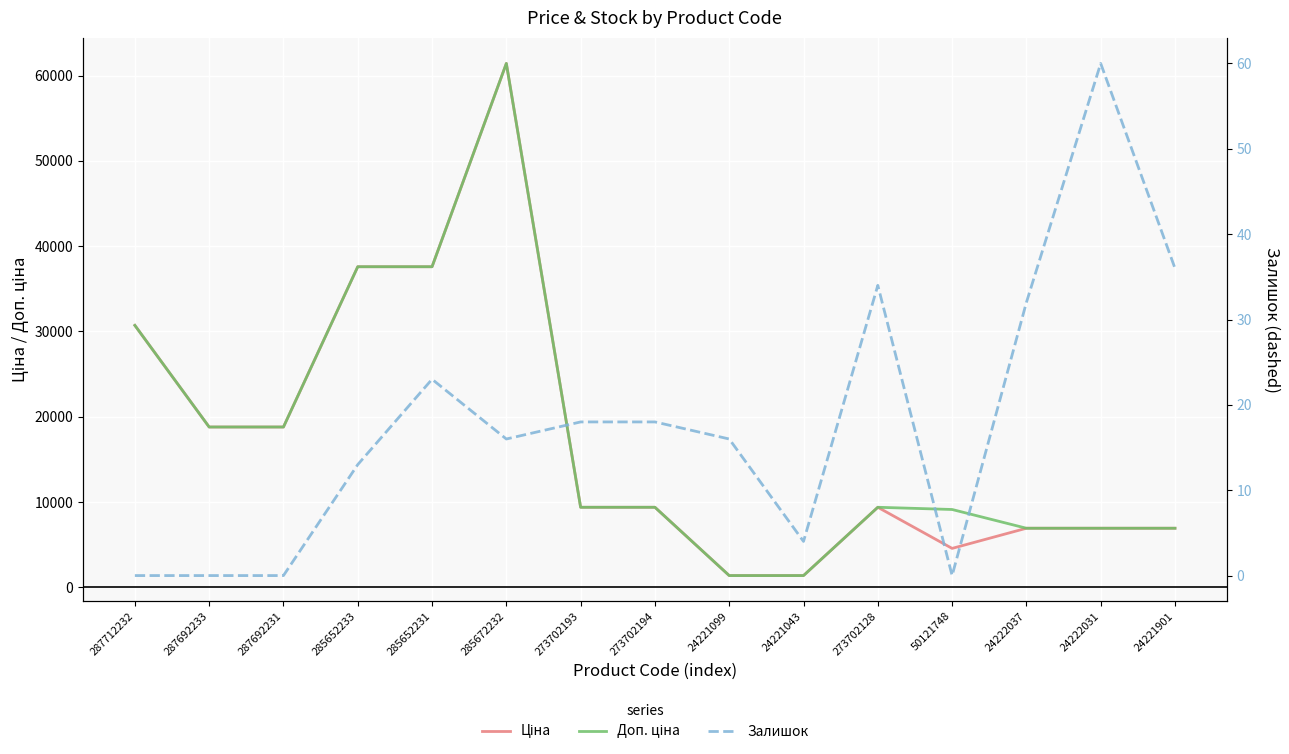

True or false: Доп. ціна and Залишок intersect in this chart.

False